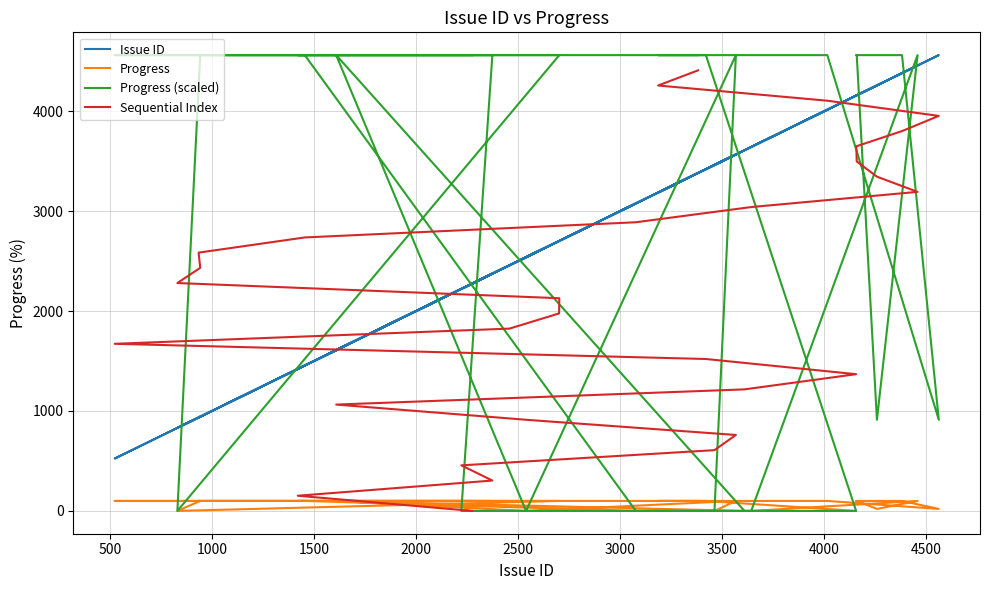

Reading right to left, list all the values displayed in this chart.

Issue ID: 3382.0	3186.0	4015.0	4561.0	4381.0	4157.0	4159.0	4258.0	4457.0	3642.0	3077.0	1455.0	935.0	943.0	831.0	2702.0	2701.0	2458.0	524.0	3420.0	4156.0	3609.0	1609.0	2539.0	3567.0	3462.0	2222.0	2374.0	1421.0	2276.0
Progress: 100.0	100.0	100.0	20.0	100.0	100.0	100.0	20.0	100.0	0.0	0.0	100.0	100.0	100.0	0.0	100.0	100.0	100.0	100.0	100.0	0.0	0.0	100.0	0.0	100.0	0.0	0.0	100.0	100.0	100.0
Progress (scaled): 4561.0	4561.0	4561.0	912.2	4561.0	4561.0	4561.0	912.2	4561.0	0.0	0.0	4561.0	4561.0	4561.0	0.0	4561.0	4561.0	4561.0	4561.0	4561.0	0.0	0.0	4561.0	0.0	4561.0	0.0	0.0	4561.0	4561.0	4561.0
Sequential Index: 4409.0	4256.9	4104.9	3952.9	3800.8	3648.8	3496.8	3344.7	3192.7	3040.7	2888.6	2736.6	2584.6	2432.5	2280.5	2128.5	1976.4	1824.4	1672.4	1520.3	1368.3	1216.3	1064.2	912.2	760.2	608.1	456.1	304.1	152.0	0.0